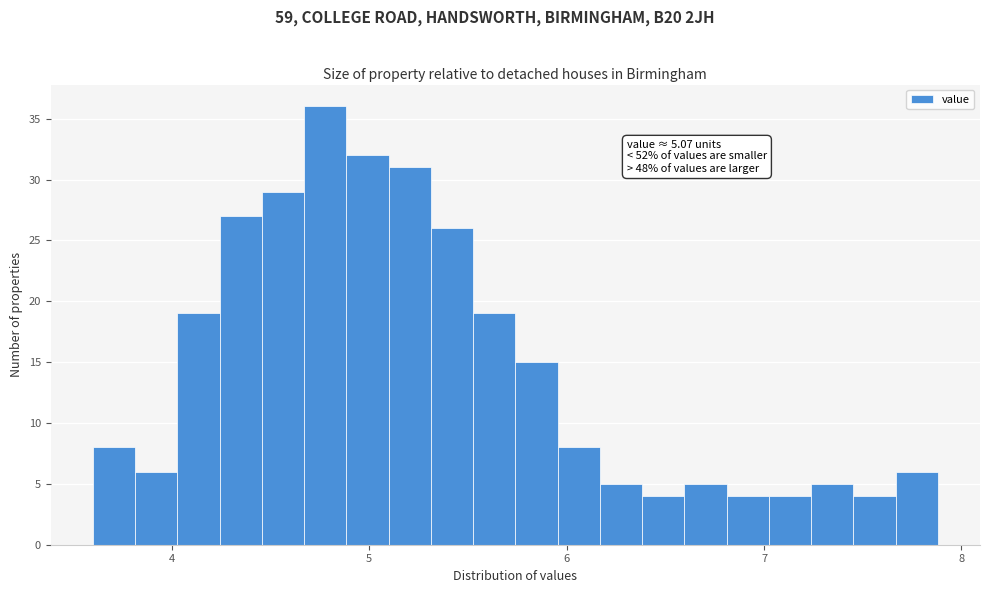

Around what value on the x-axis is the tallest bar? Give the approximate position of its centre, as read against the axis.

4.8